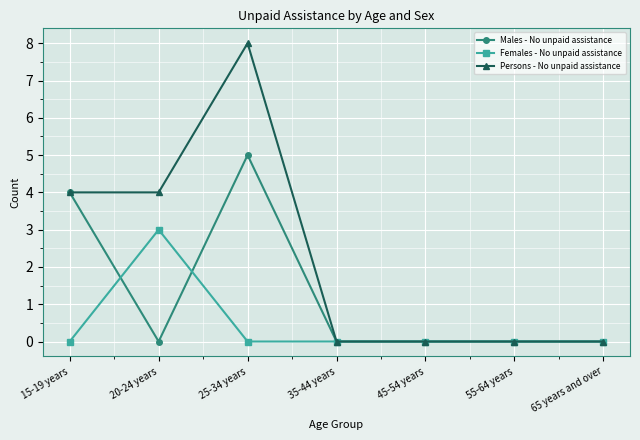

How many series are shown in this chart?

3